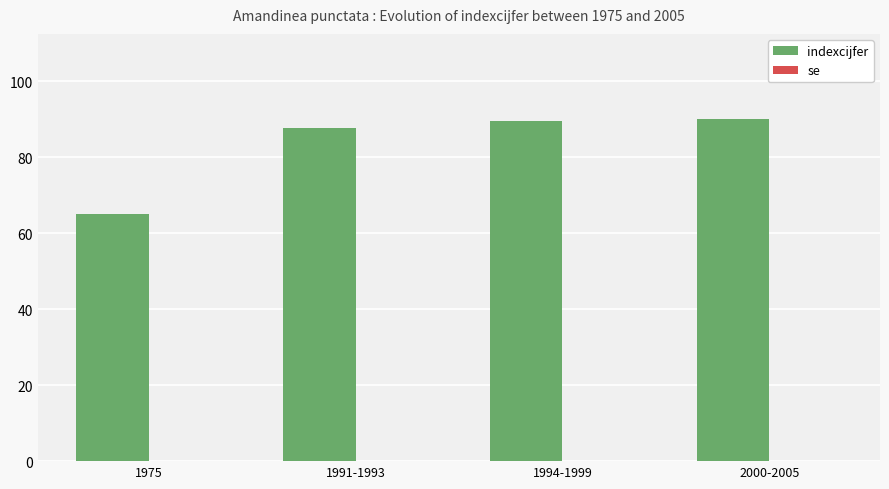

What is the label of the 3rd bar from the right?

1991-1993